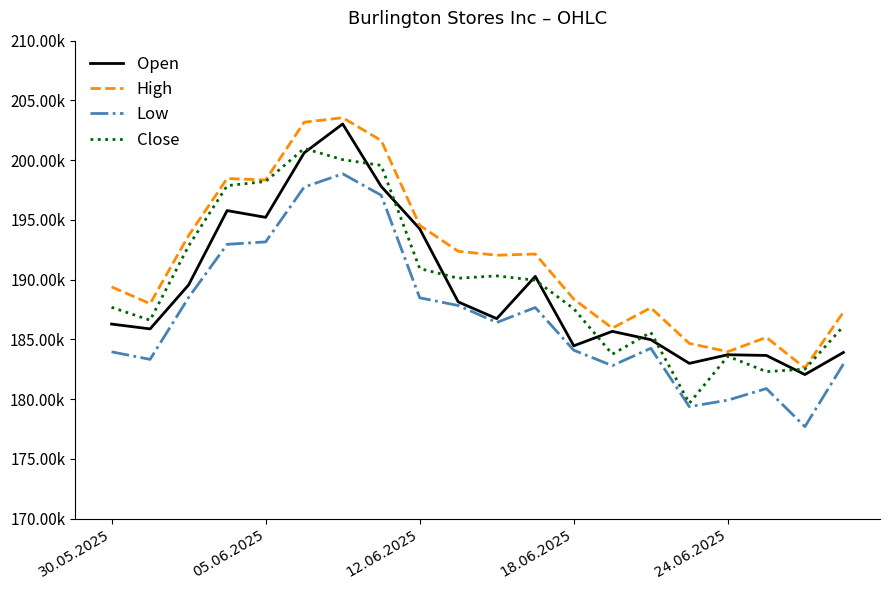

Which series has the largest range (max minus min)?

Close